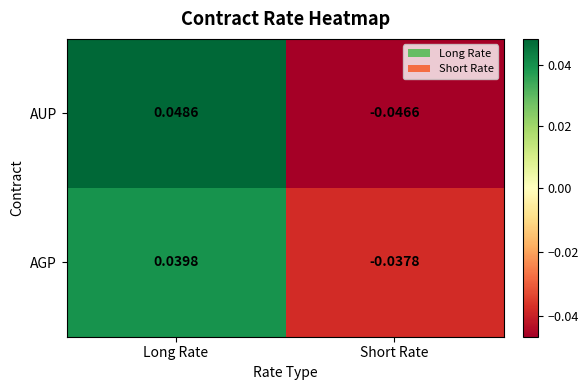

At which category does the chart reach its minimum across all series?

Short Rate